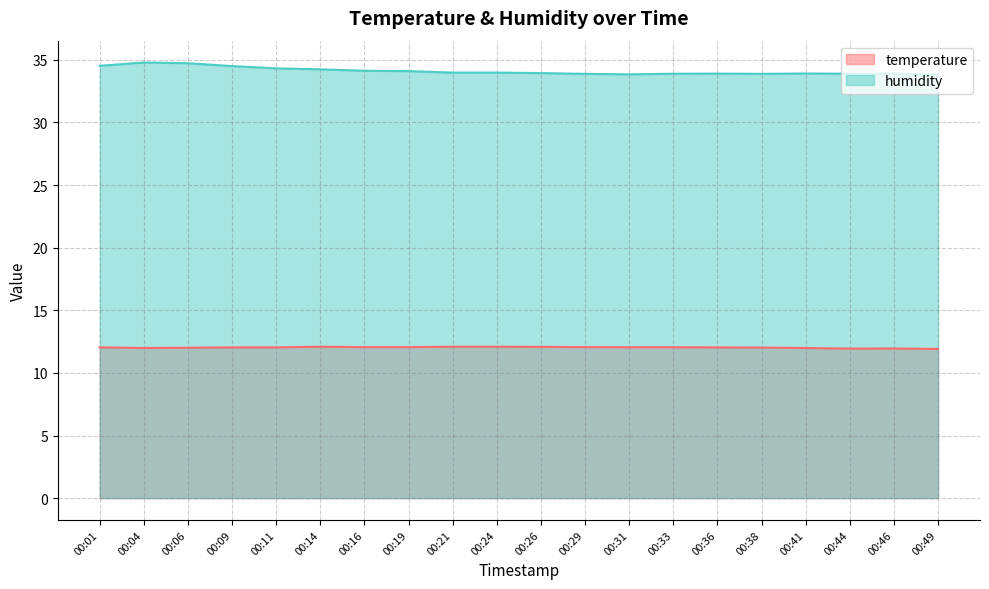

Where is the first local maximum for humidity?

00:04